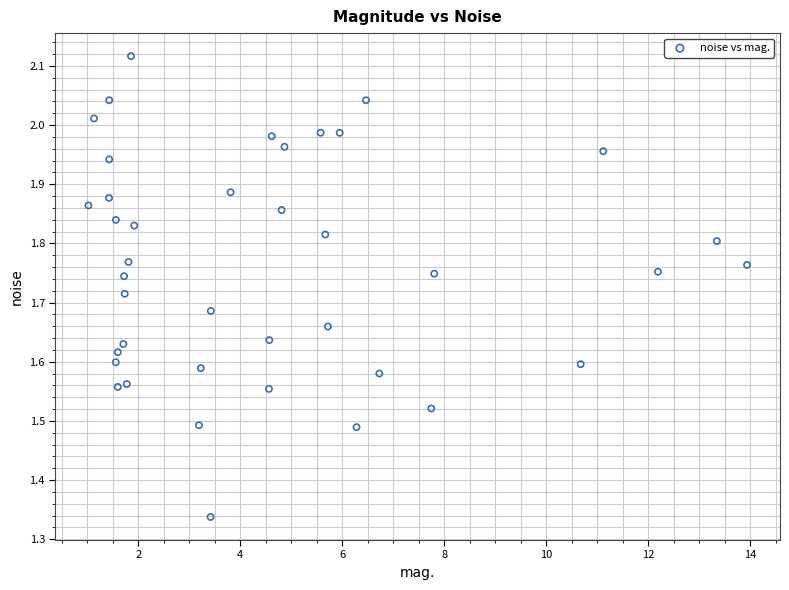

What is the range of X values (max minus min)?

12.9